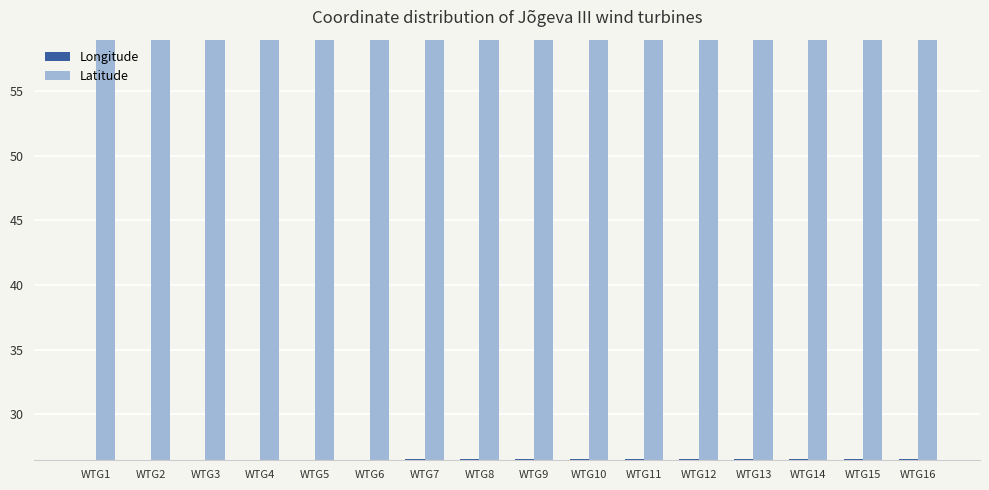

Is the value of Latitude at WTG8 greater than the value of Longitude at WTG10?

Yes